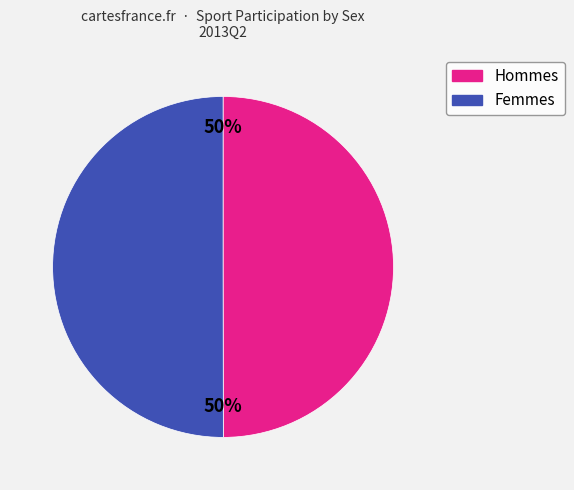

To the nearest percent, what is the average slice percentage?

50%